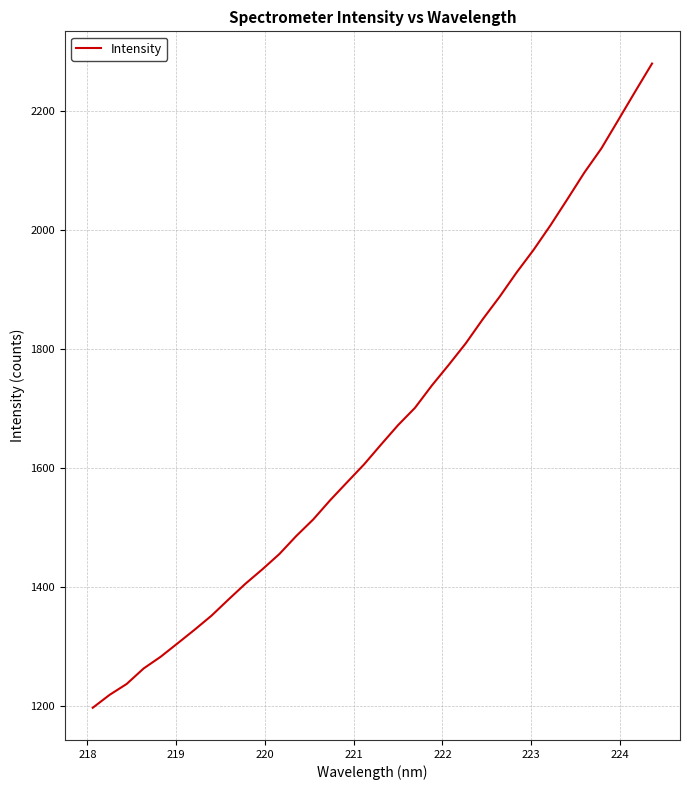

What is the greatest value displayed?

2279.6